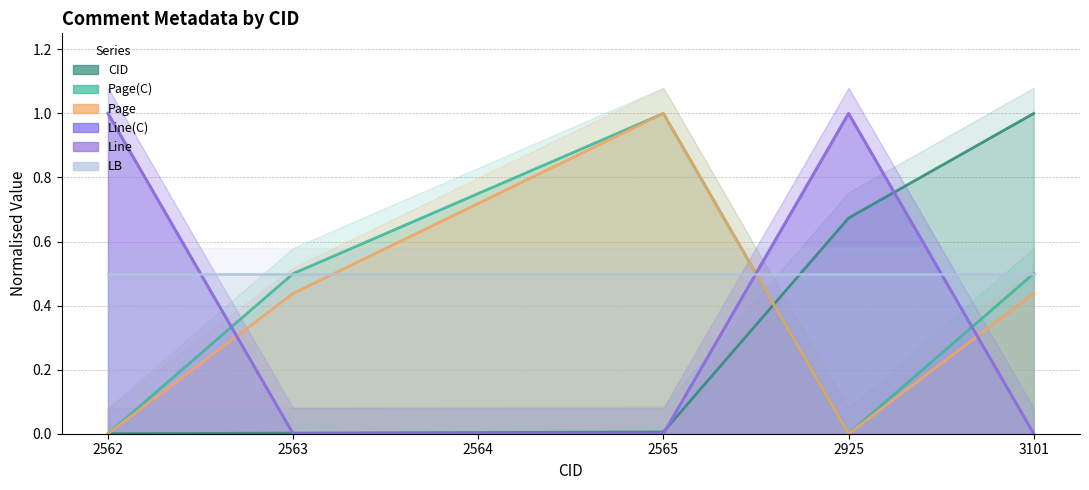

What is the sum of all Page values?

2.6